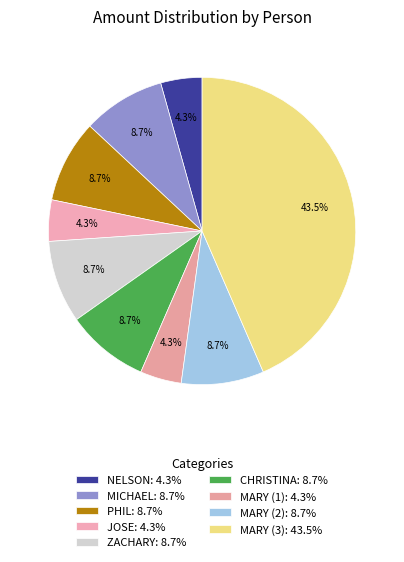

To the nearest percent, what percentage of the pie is NELSON?

4%